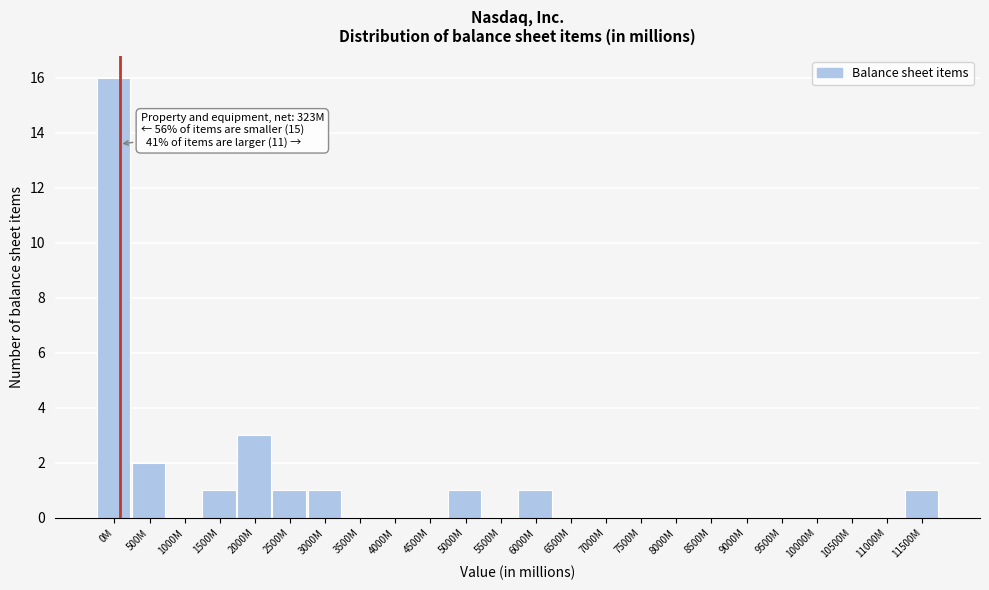

Reading left to right, extract all data points from this chart.

0M=16	500M=2	1000M=0	1500M=1	2000M=3	2500M=1	3000M=1	3500M=0	4000M=0	4500M=0	5000M=1	5500M=0	6000M=1	6500M=0	7000M=0	7500M=0	8000M=0	8500M=0	9000M=0	9500M=0	10000M=0	10500M=0	11000M=0	11500M=1